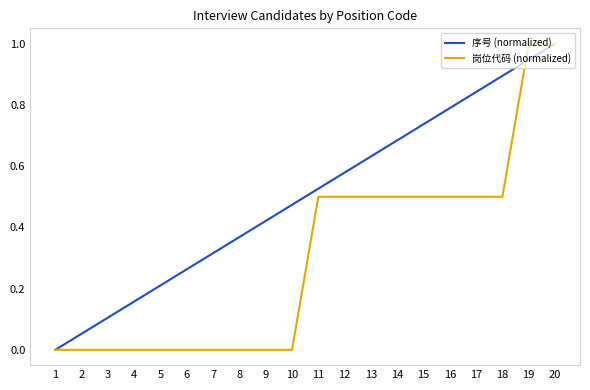

List the series in order of their overall mean, lowest first.

岗位代码 (normalized), 序号 (normalized)